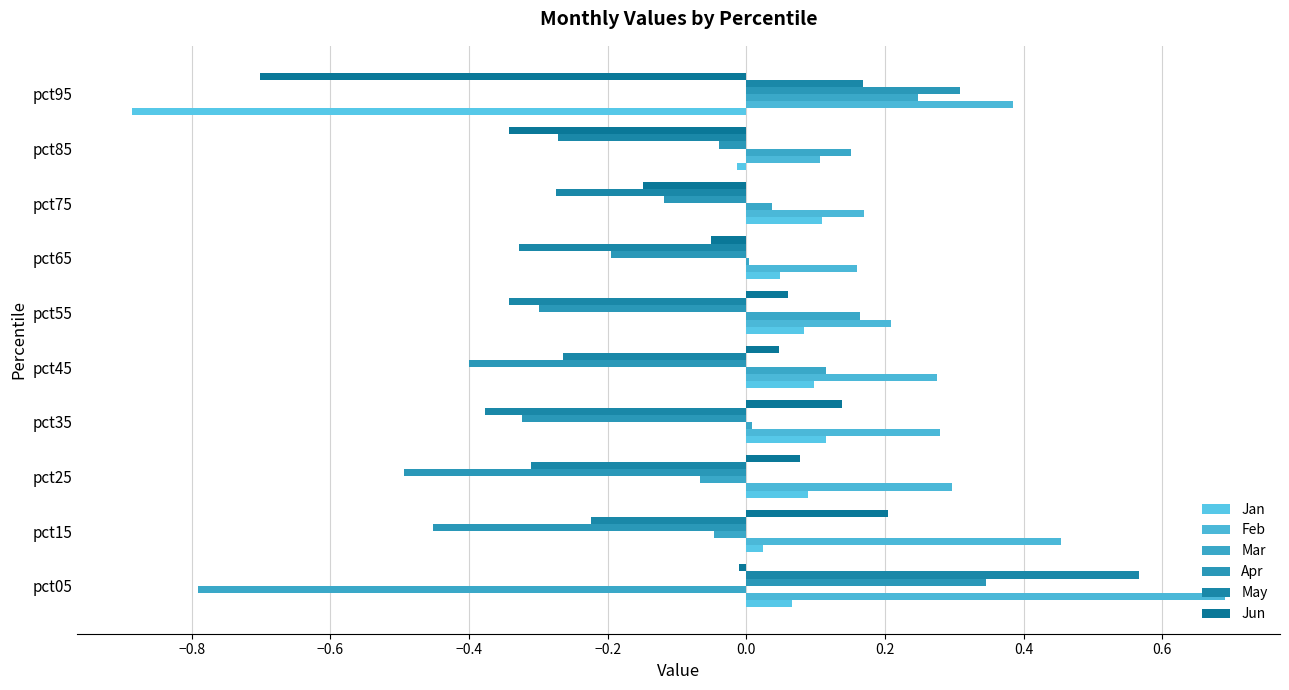

How many data points does each series have?

10